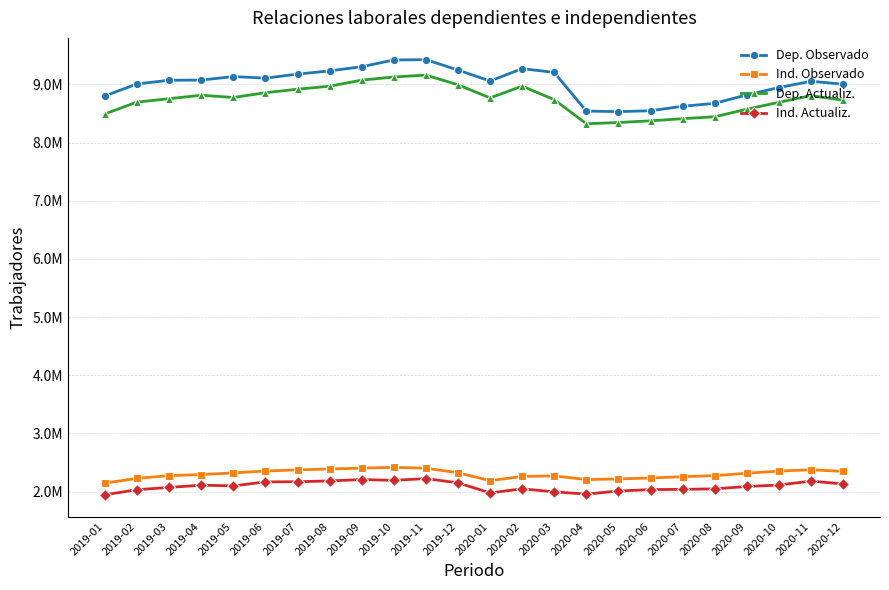

True or false: Ind. Actualiz. has a value of 1995900 at 2020-03.

True